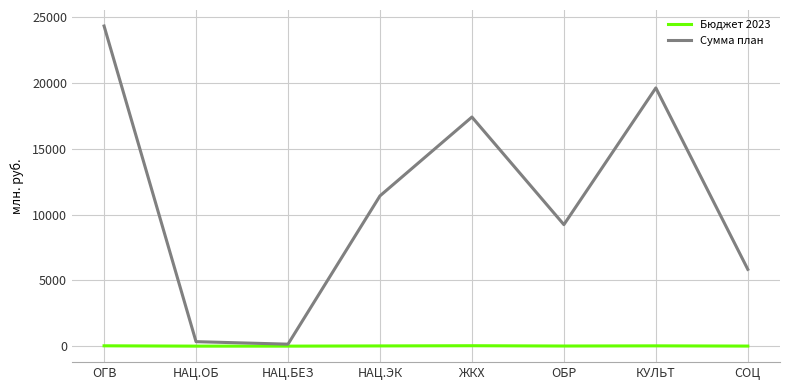

Rank the series by their average value, from highest to lowest.

Сумма план, Бюджет 2023